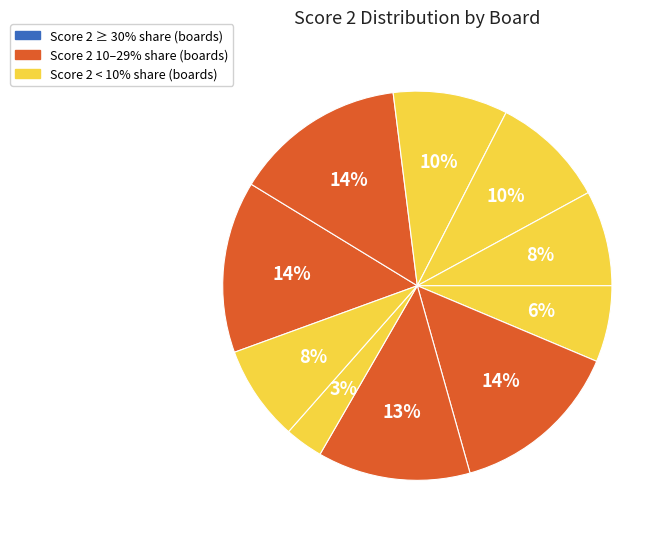

How many segments does this pie chart have?

10